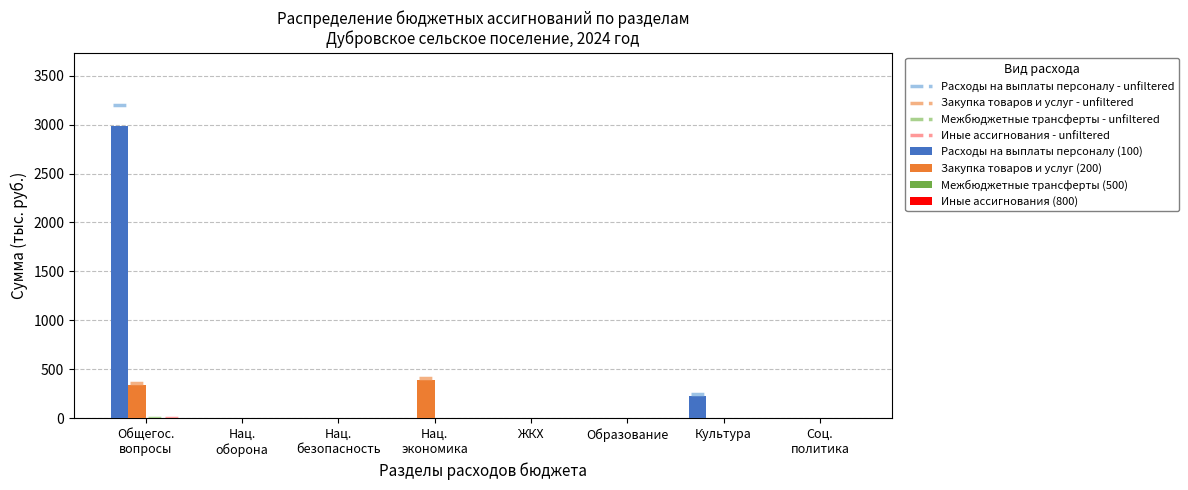

What is the sum of all Иные ассигнования (800) values?

5.0